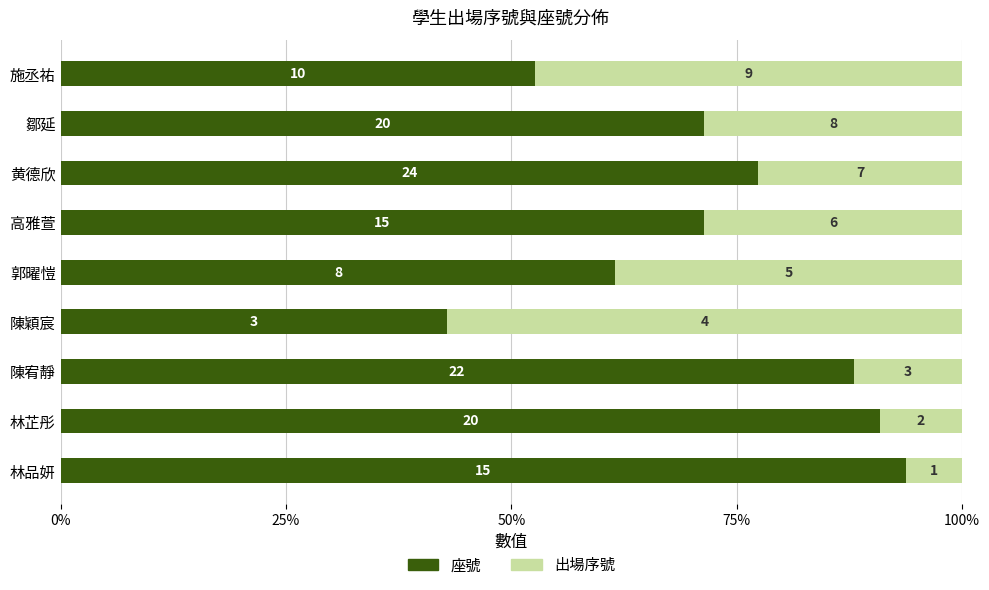

Reading right to left, transcribe all the data shown in this chart.

座號: 0.5	0.7	0.8	0.7	0.6	0.4	0.9	0.9	0.9
出場序號: 0.5	0.3	0.2	0.3	0.4	0.6	0.1	0.1	0.1